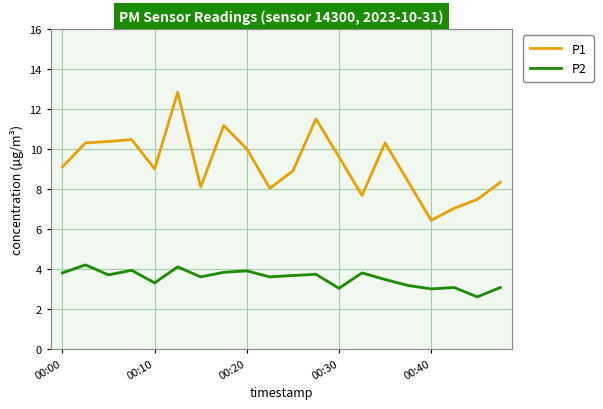

Which series has the largest range (max minus min)?

P1